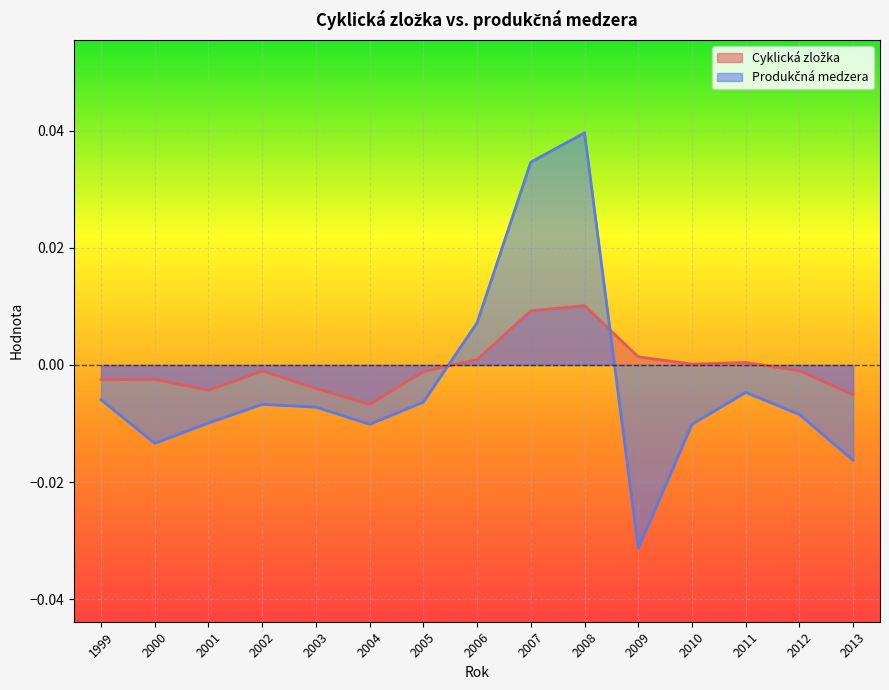

How many times do Produkčná medzera and Cyklická zložka cross each other?

2